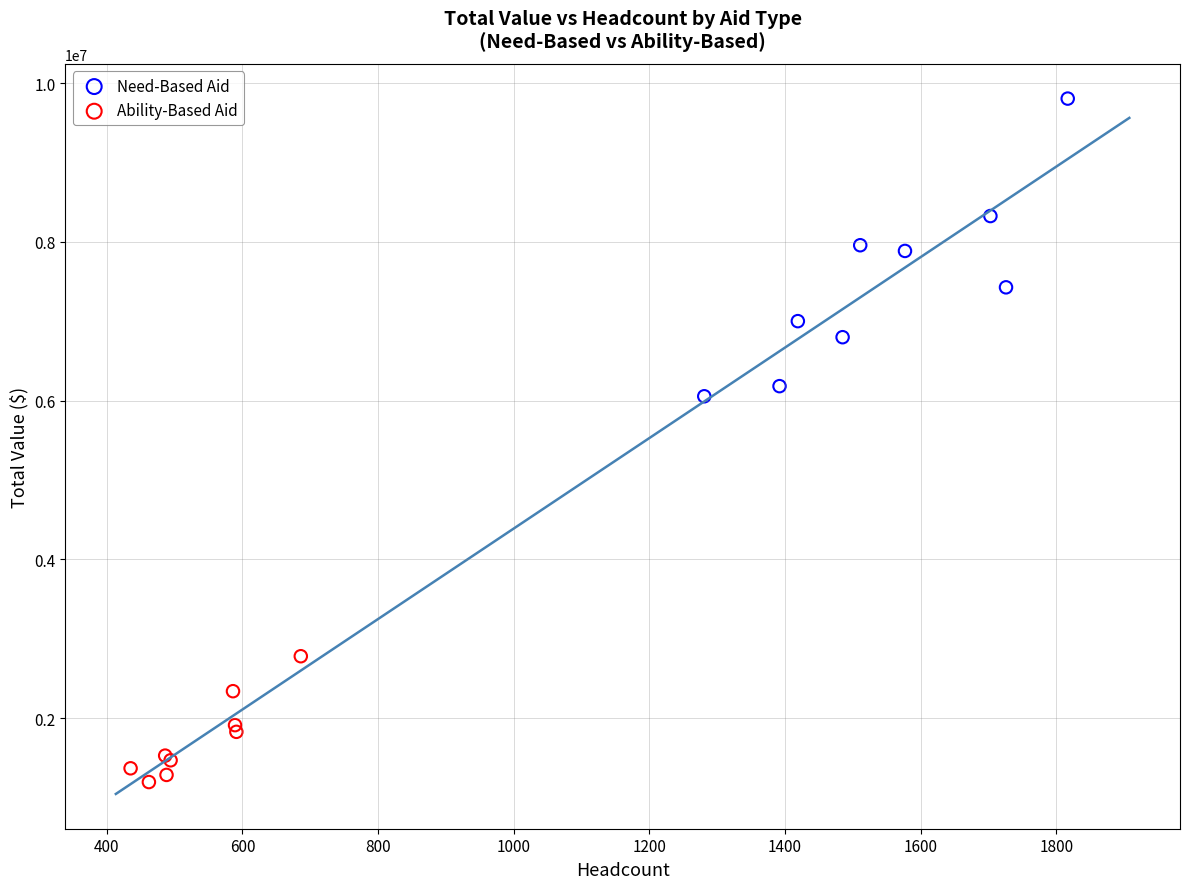

Which series contains the lowest Y value?

Ability-Based Aid